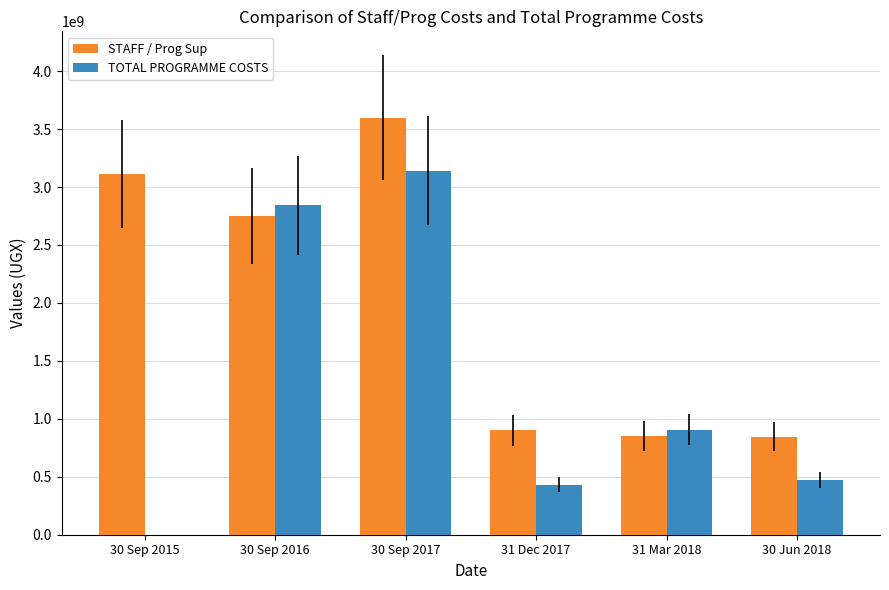

What is the greatest value displayed?

3597044053.4